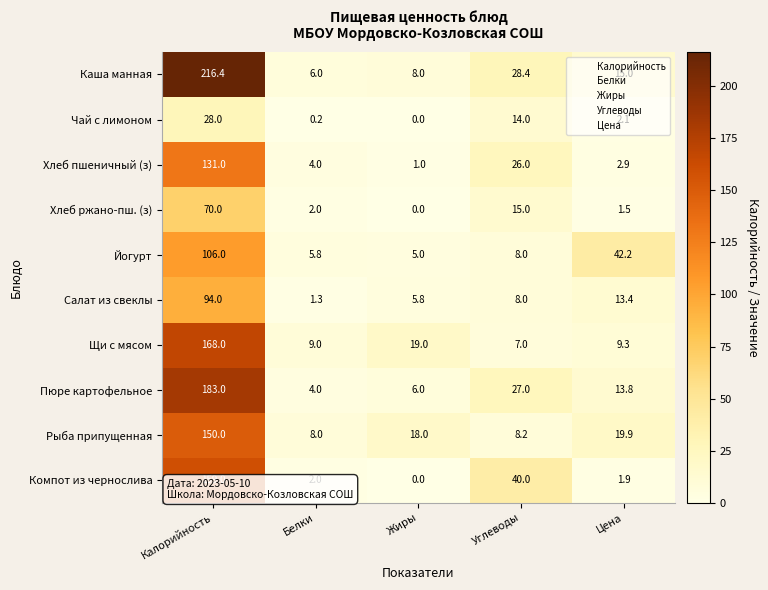

What is the sum of all Салат из свеклы values?

122.5